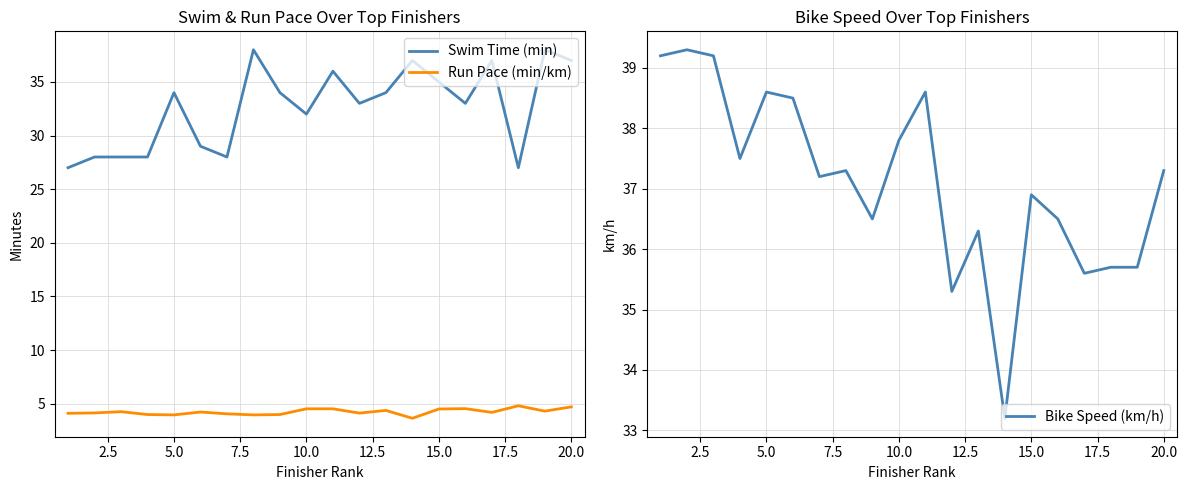

True or false: Swim Time (min) and Bike Speed (km/h) intersect in this chart.

True